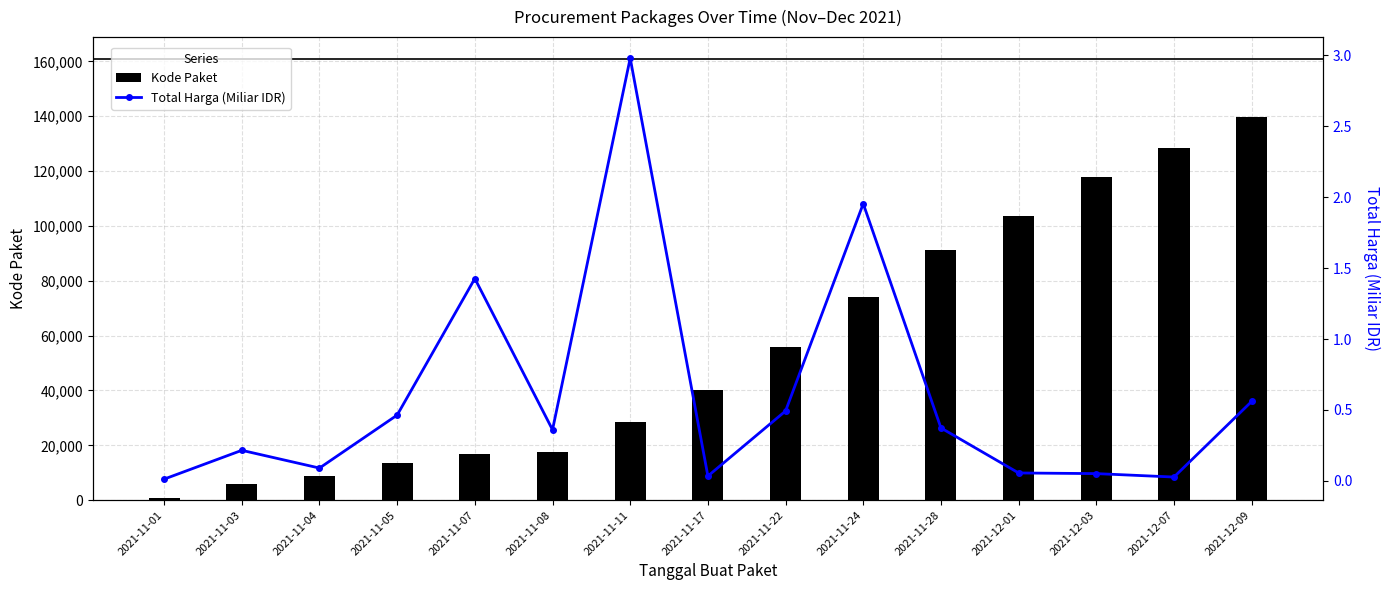

Where does the Kode Paket series first go above 40112?

2021-11-22